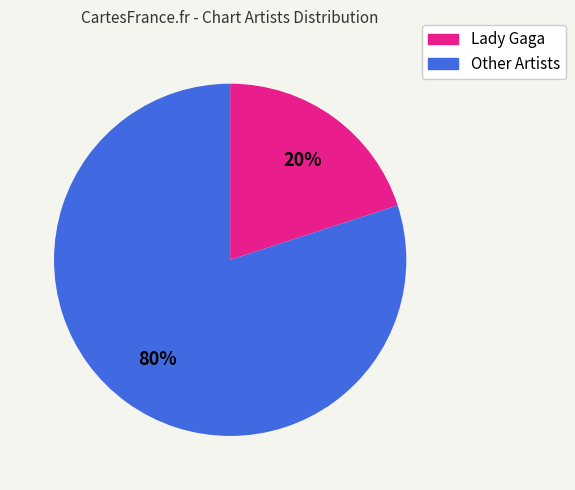

How many segments does this pie chart have?

2